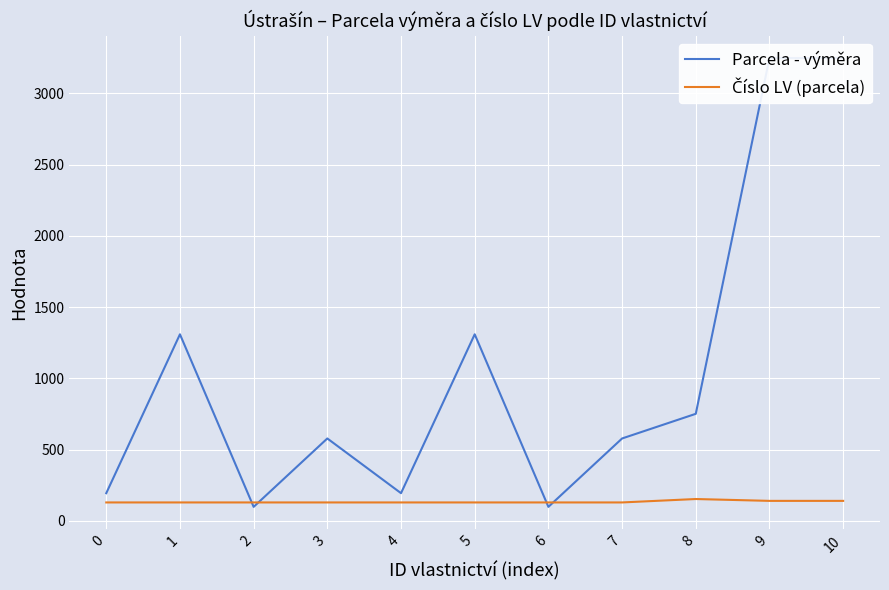

How many times do Číslo LV (parcela) and Parcela - výměra cross each other?

4